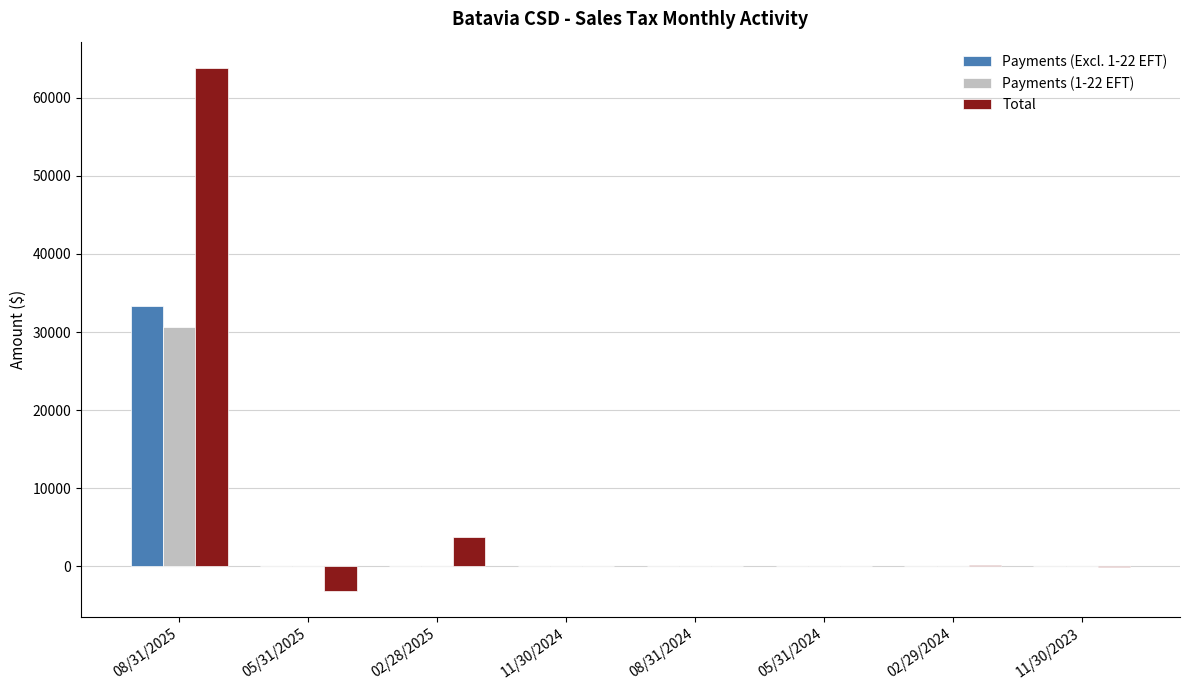

Which series has the largest range (max minus min)?

Total